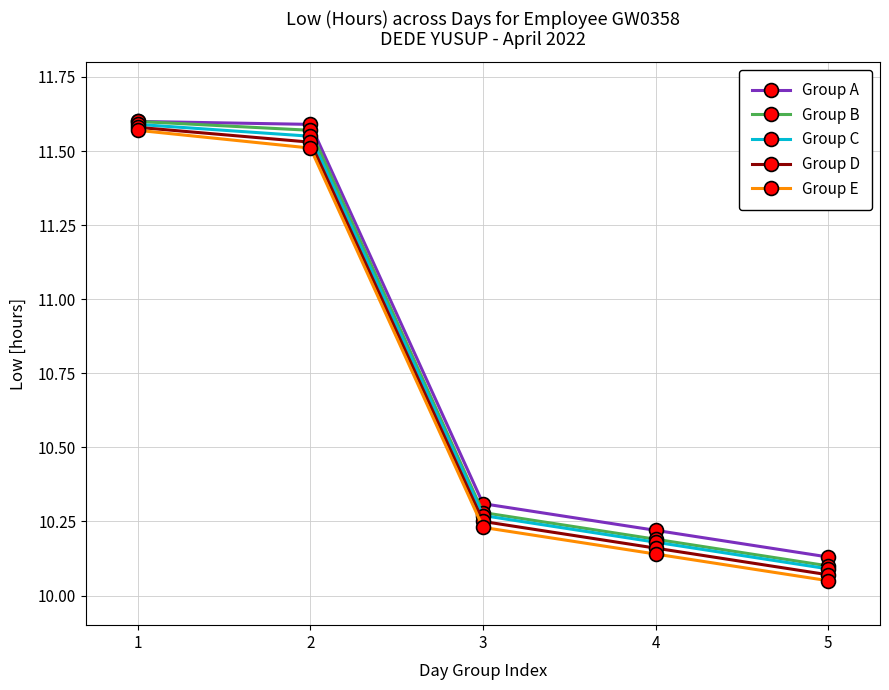

List the labels in order of Group D value, largest first.

1, 2, 3, 4, 5